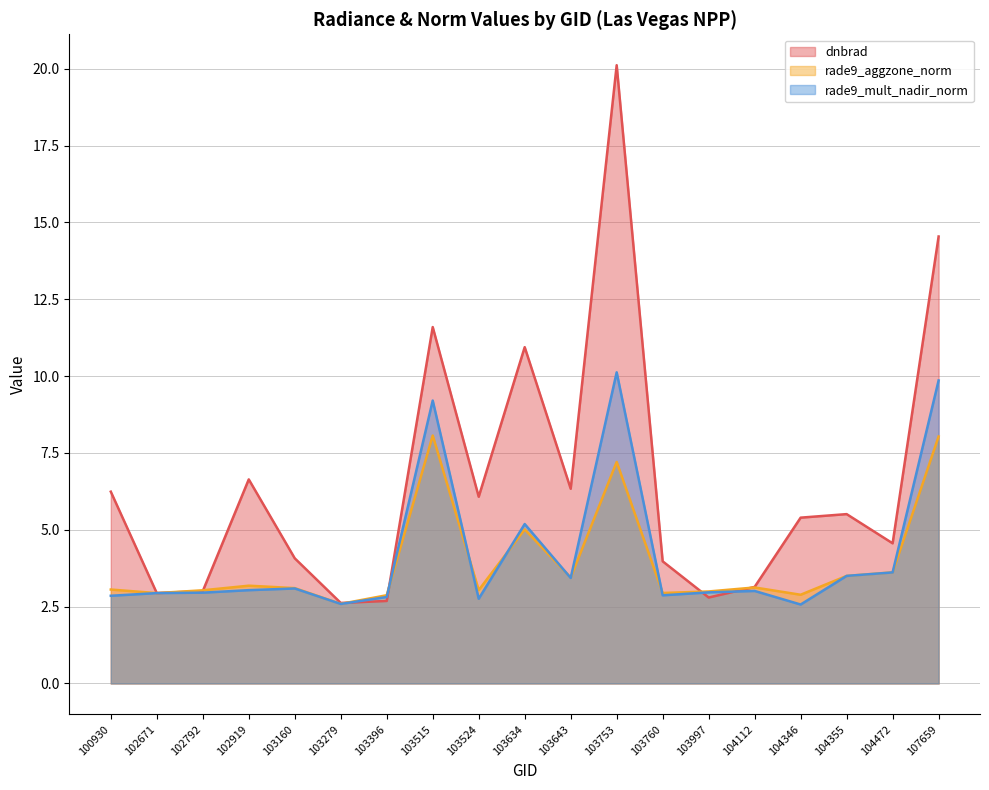

How many values in the dnbrad series exceed 5?

10